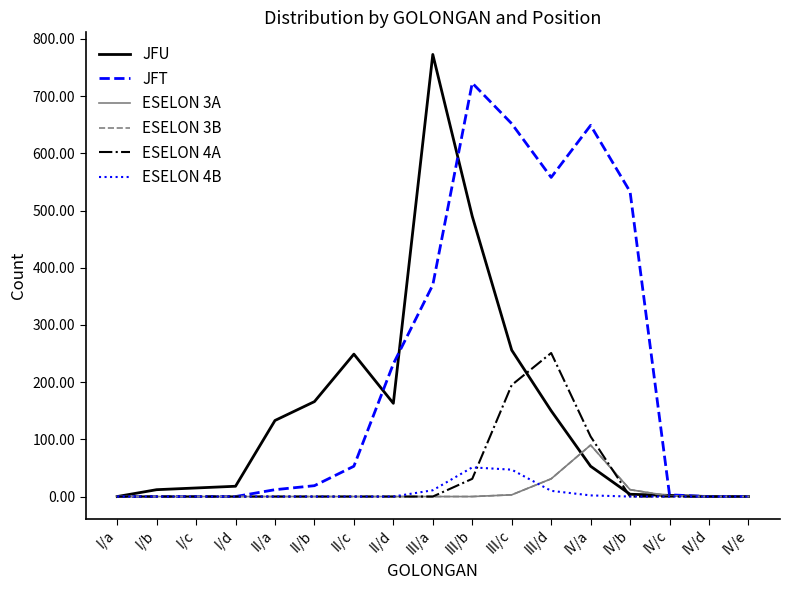

Does the chart display data point markers on the line(s)?

No